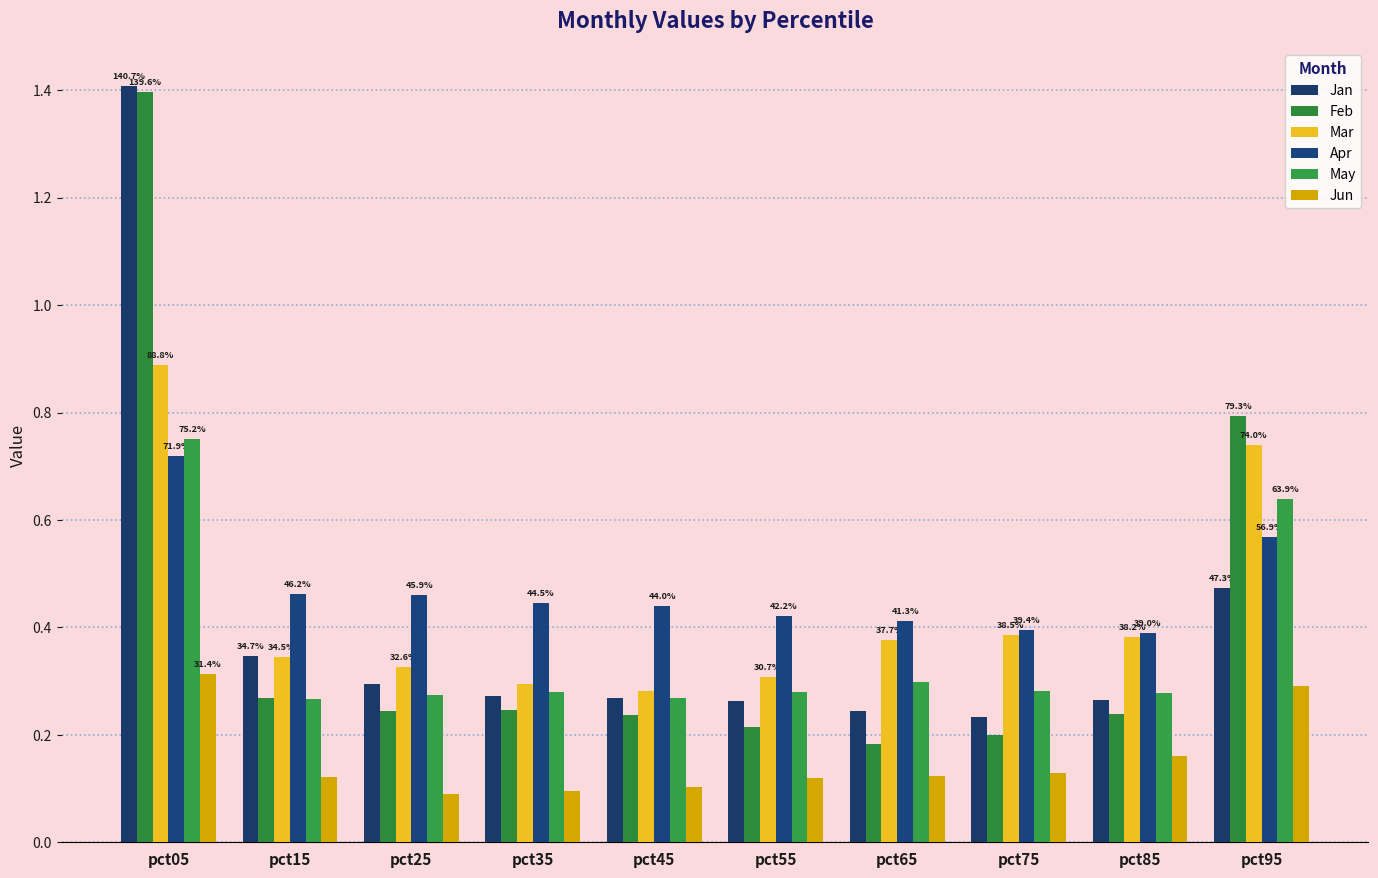

What is the sum of the Jun values at pct85 and pct75?

0.3